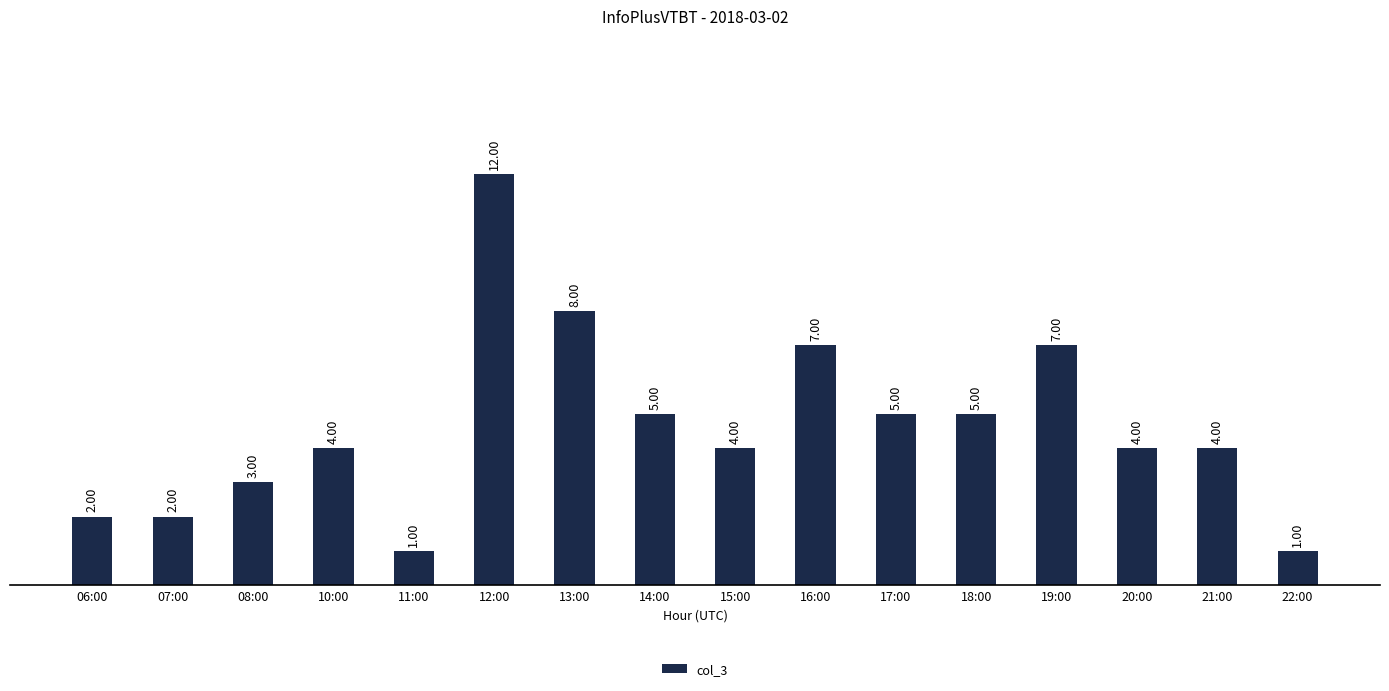

The value at 08:00 is 2. True or false?

False